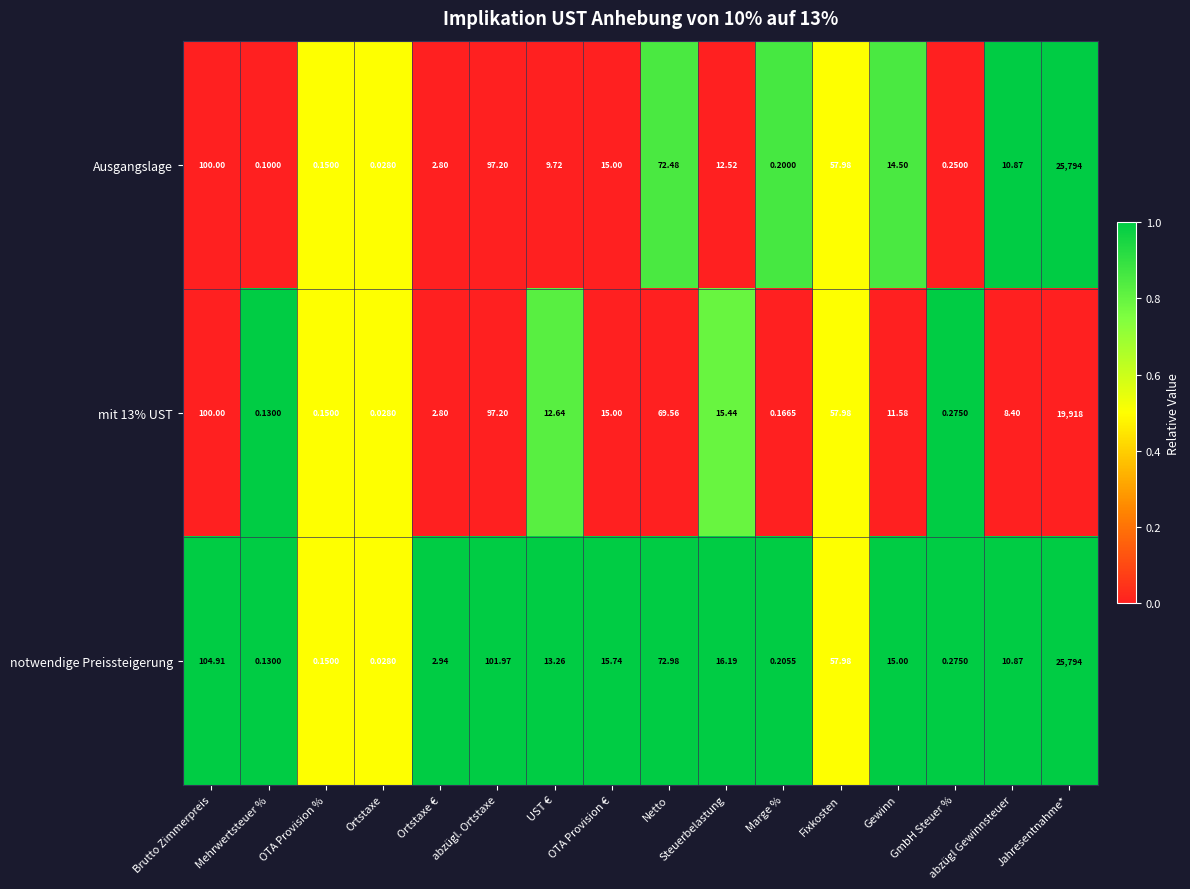

Rank the categories by mit 13% UST value from highest to lowest.

Jahresentnahme*, Brutto Zimmerpreis, abzügl. Ortstaxe, Netto, Fixkosten, Steuerbelastung, OTA Provision €, UST €, Gewinn, abzügl Gewinnsteuer, Ortstaxe €, GmbH Steuer %, Marge %, OTA Provision %, Mehrwertsteuer %, Ortstaxe